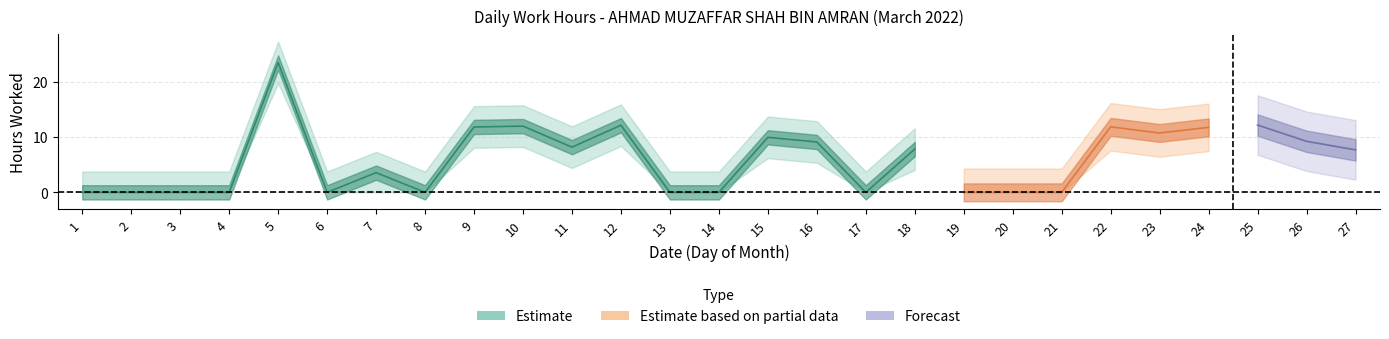

At which label is the value closest to 11?

23